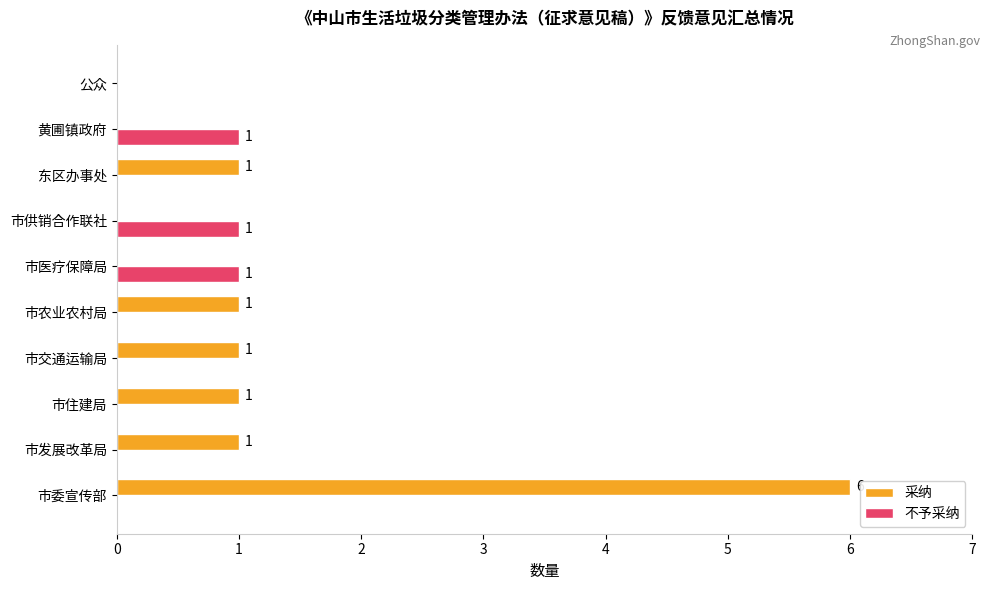

Which series has the largest total across all categories?

采纳